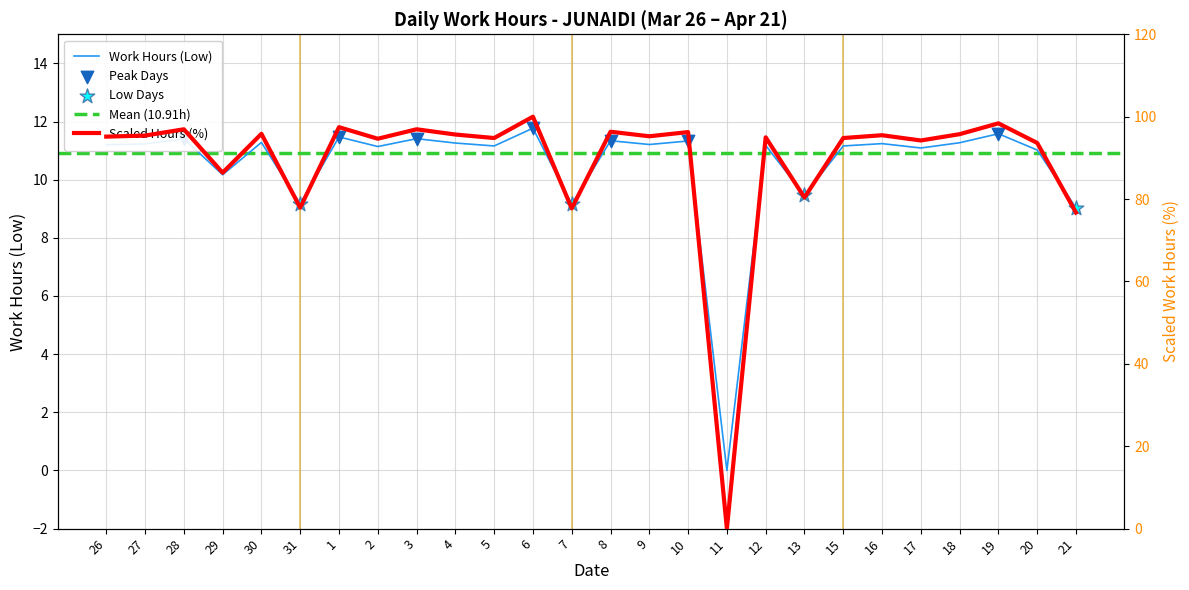

Between 11 and 29, which is larger?

29